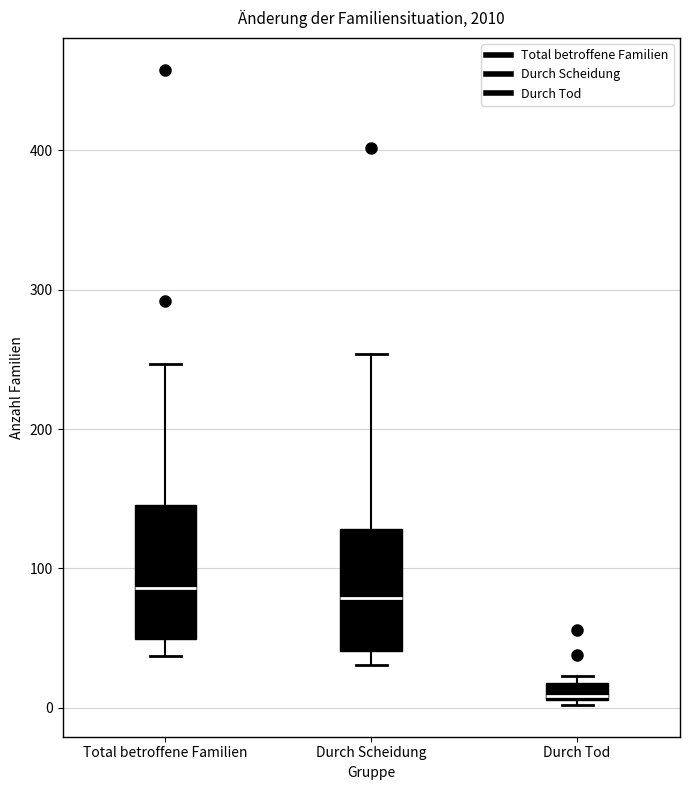

Where does the median line of the box for Total betroffene Familien sit on the y-axis? The values are not printed on the chart, so give them approximately, as read against the axis.

90